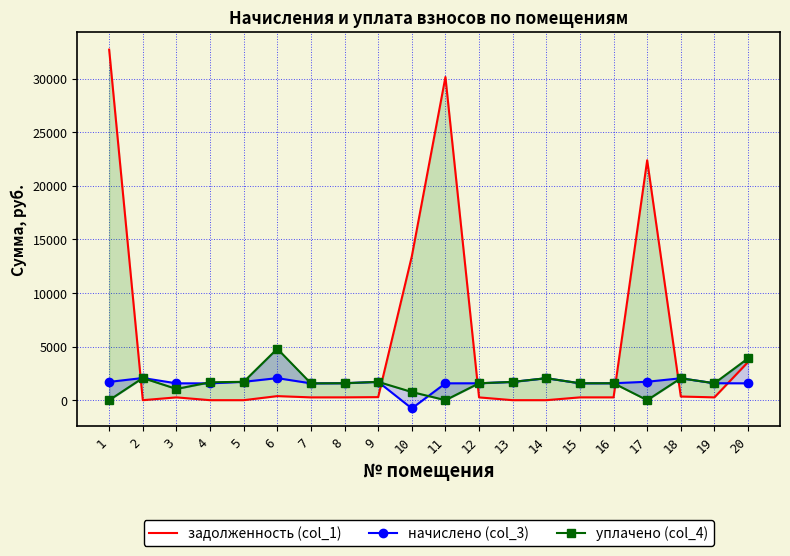

True or false: уплачено (col_4) and задолженность (col_1) cross at least once.

True